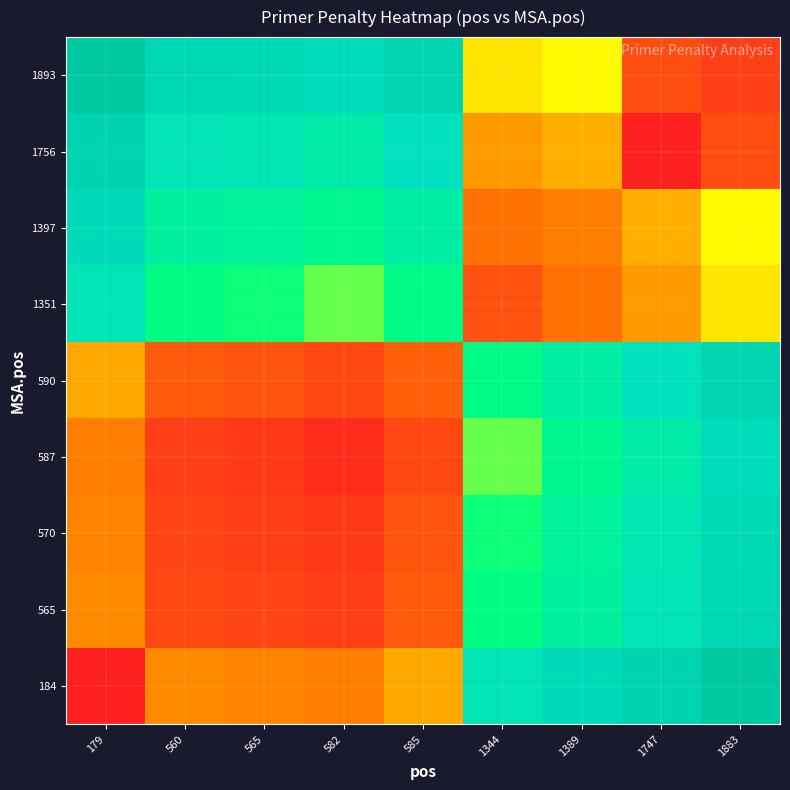

Between 179 and 560, which is larger?

560